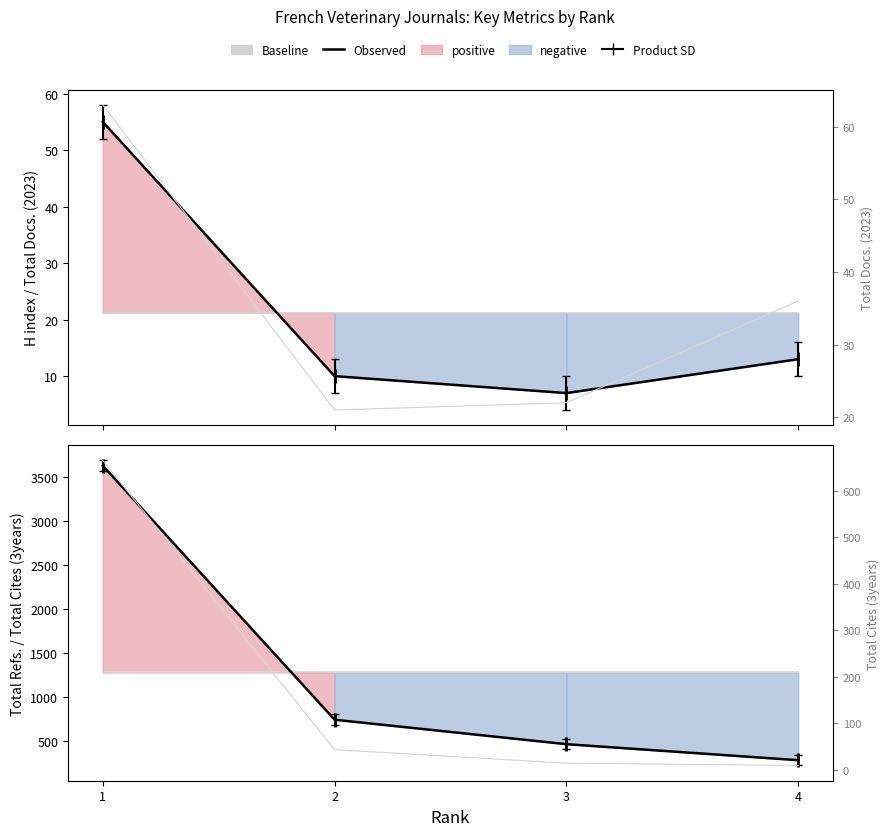

What is the total value across all series at 2?

2103.2